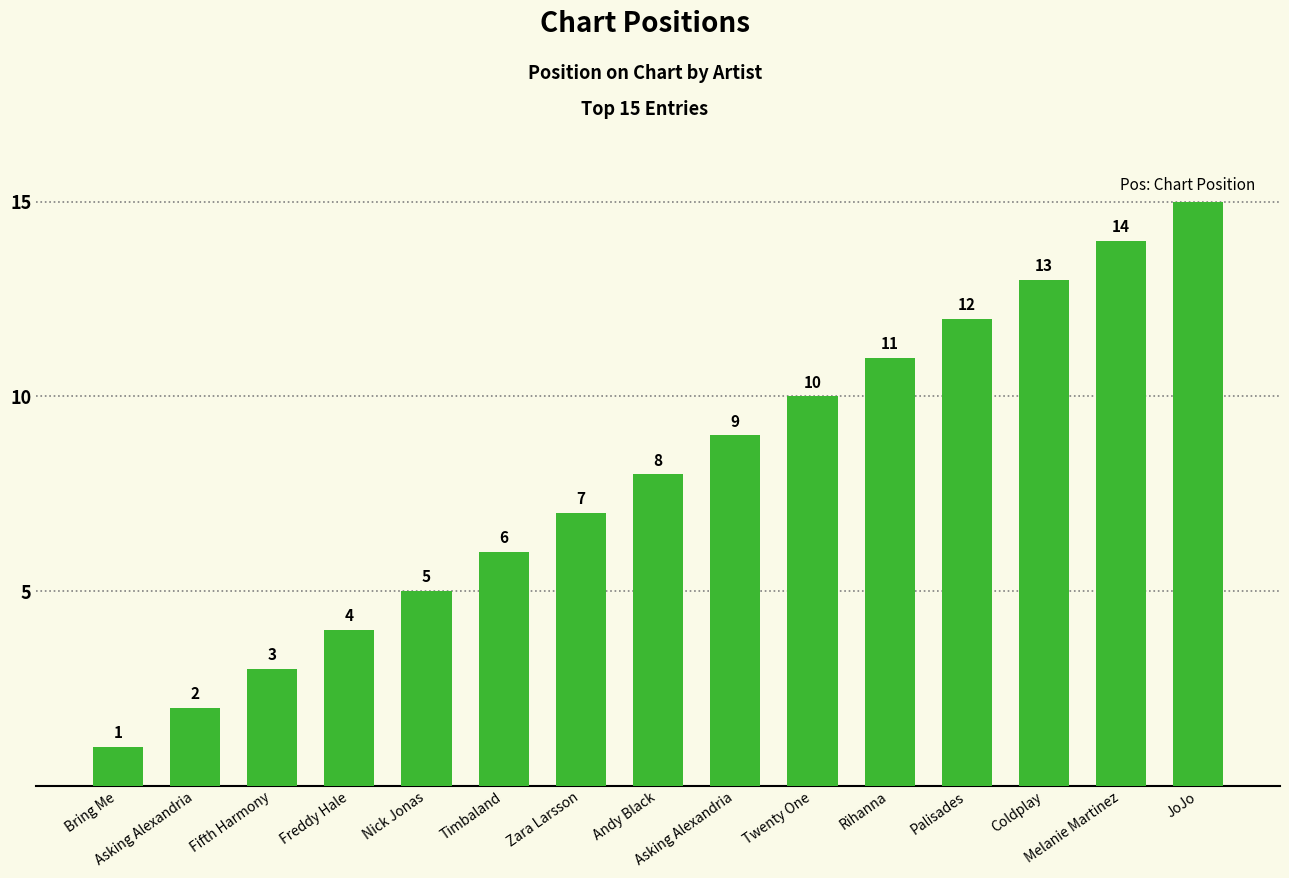

How many data points are less than 8?

7